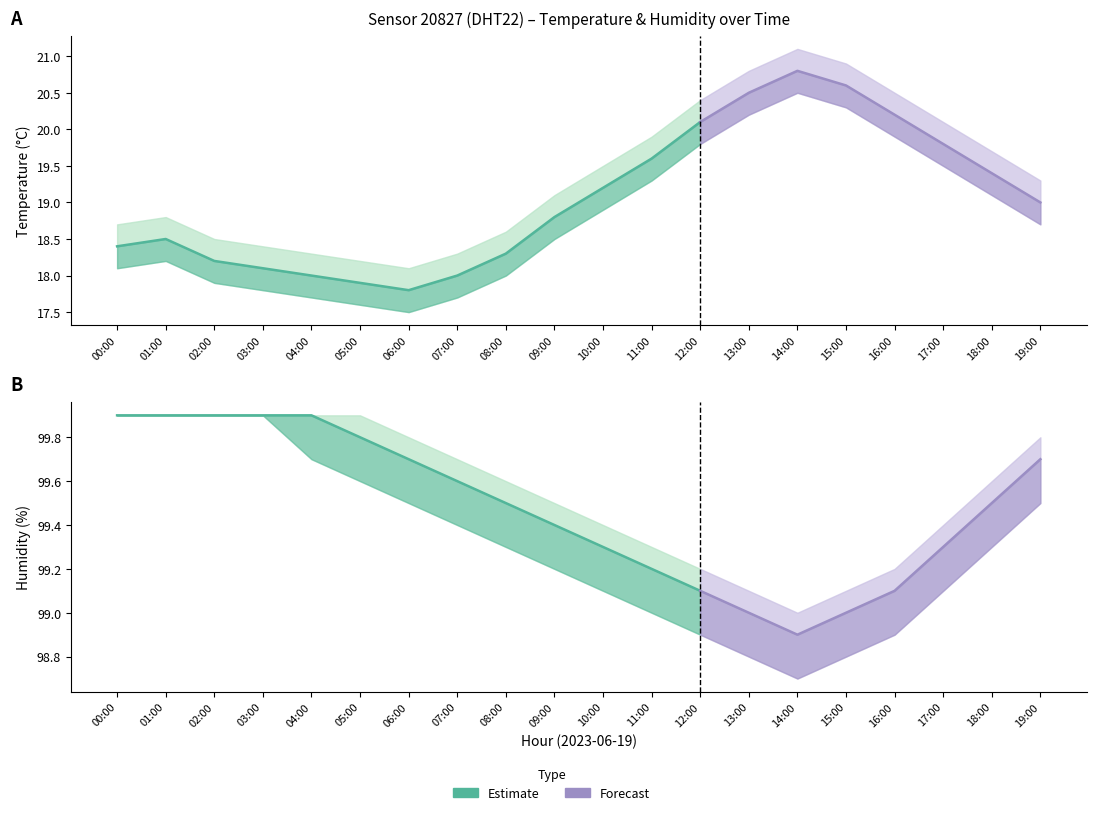

What is the label of the 3rd point from the right?

17:00